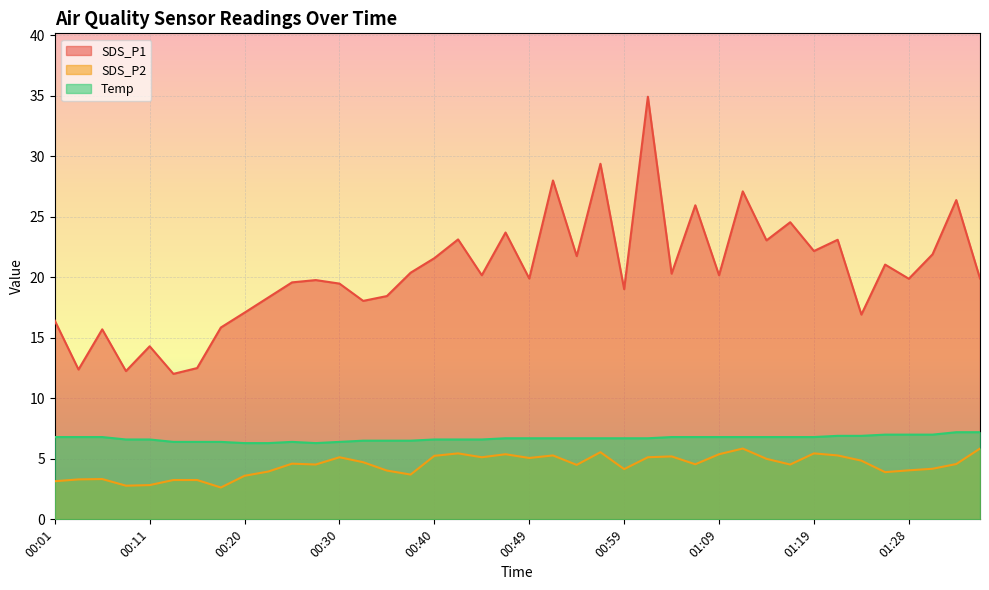

Rank the categories by Temp value from lowest to highest.

00:20, 00:23, 00:28, 00:13, 00:15, 00:18, 00:25, 00:30, 00:32, 00:35, 00:37, 00:08, 00:11, 00:40, 00:42, 00:45, 00:47, 00:49, 00:52, 00:54, 00:57, 00:59, 01:02, 00:01, 00:03, 00:06, 01:04, 01:07, 01:09, 01:11, 01:14, 01:16, 01:19, 01:21, 01:24, 01:26, 01:28, 01:31, 01:33, 01:36